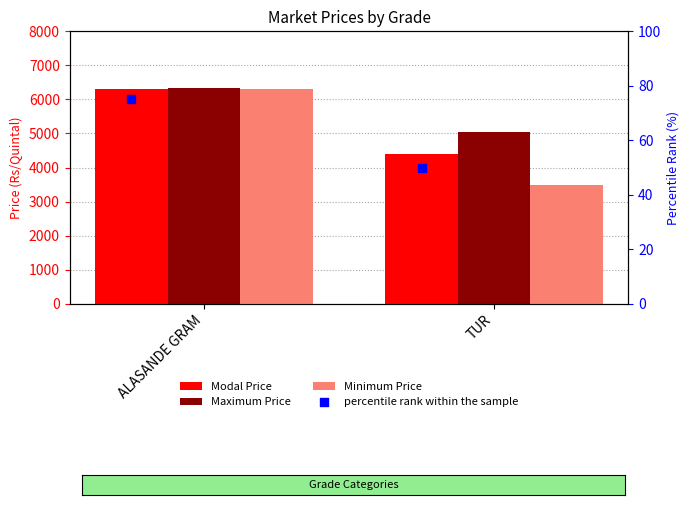

At which category is the sum across all series the highest?

ALASANDE GRAM